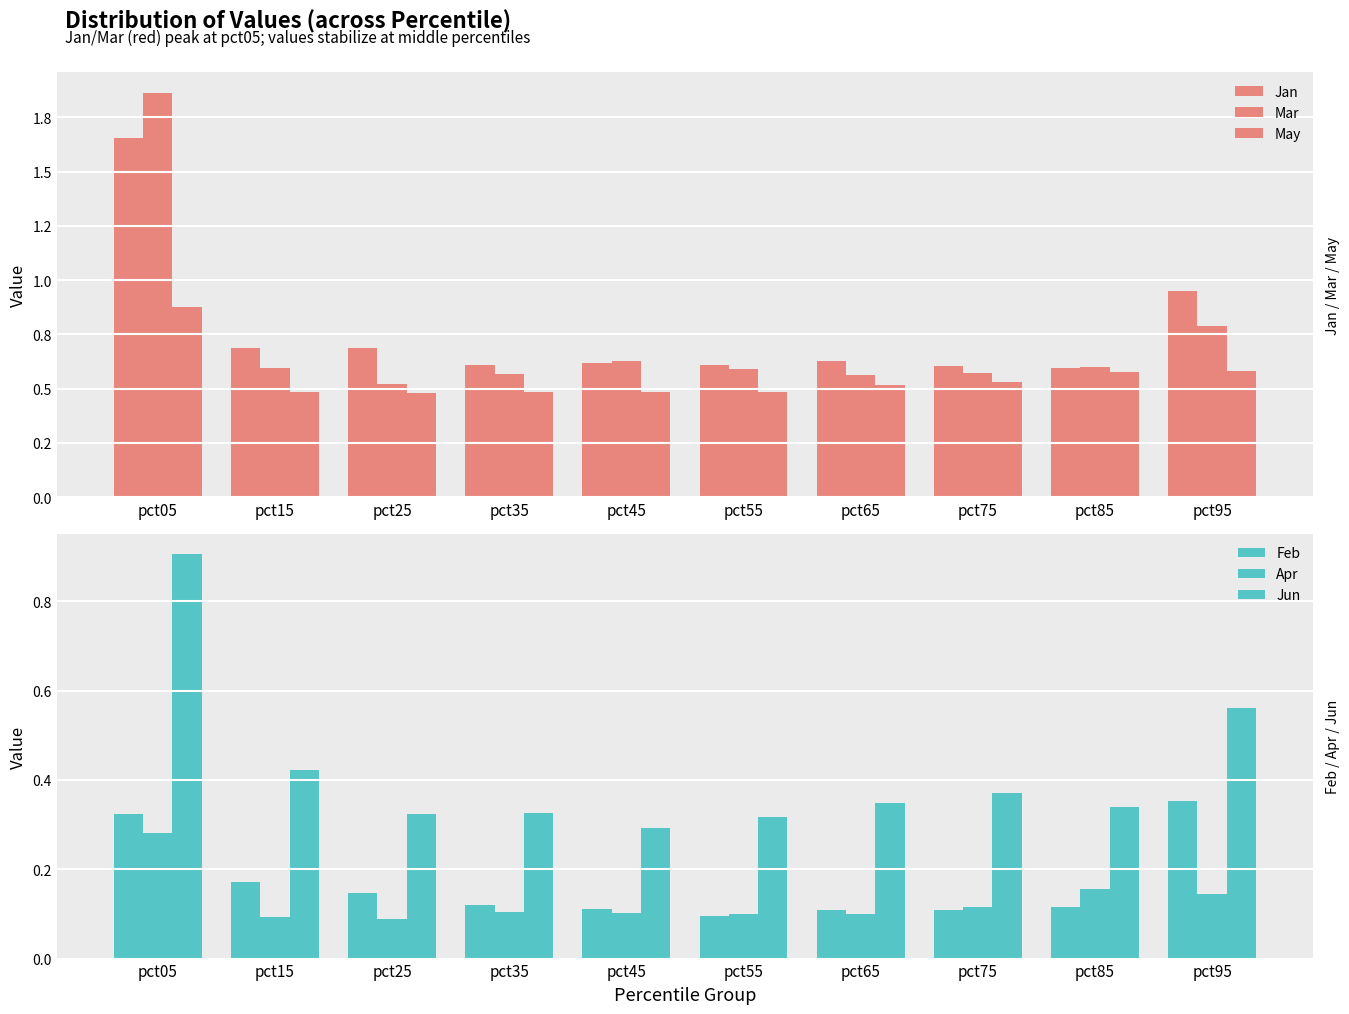

What is the value of the May bar at the 9th from the left?

0.6